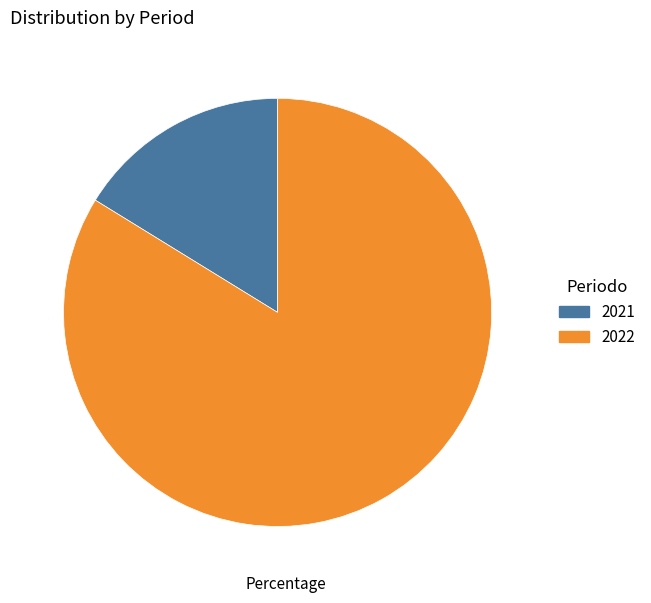

Which category has the biggest portion of the pie?

2022